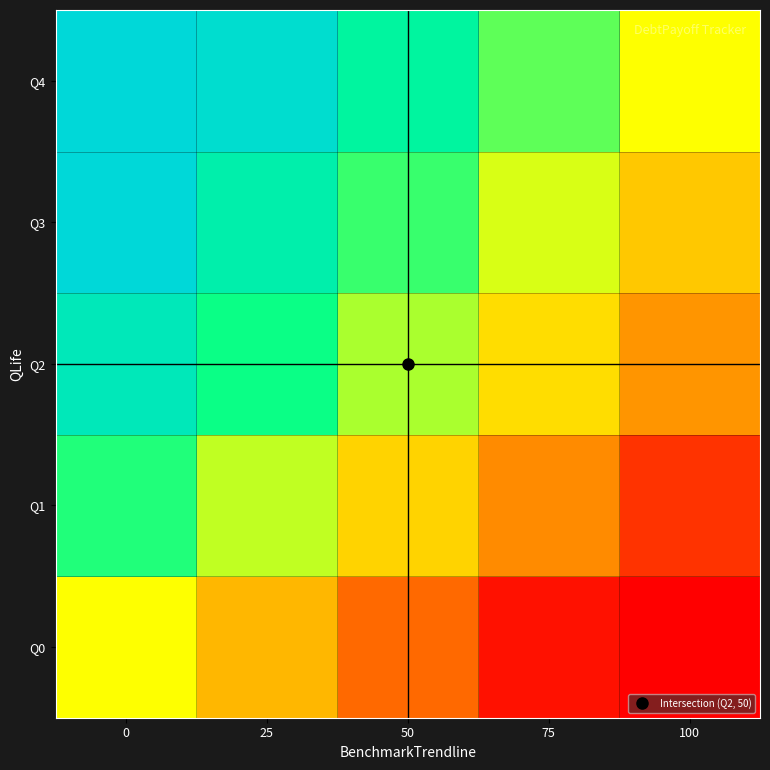

Which series has the largest total across all categories?

Q4